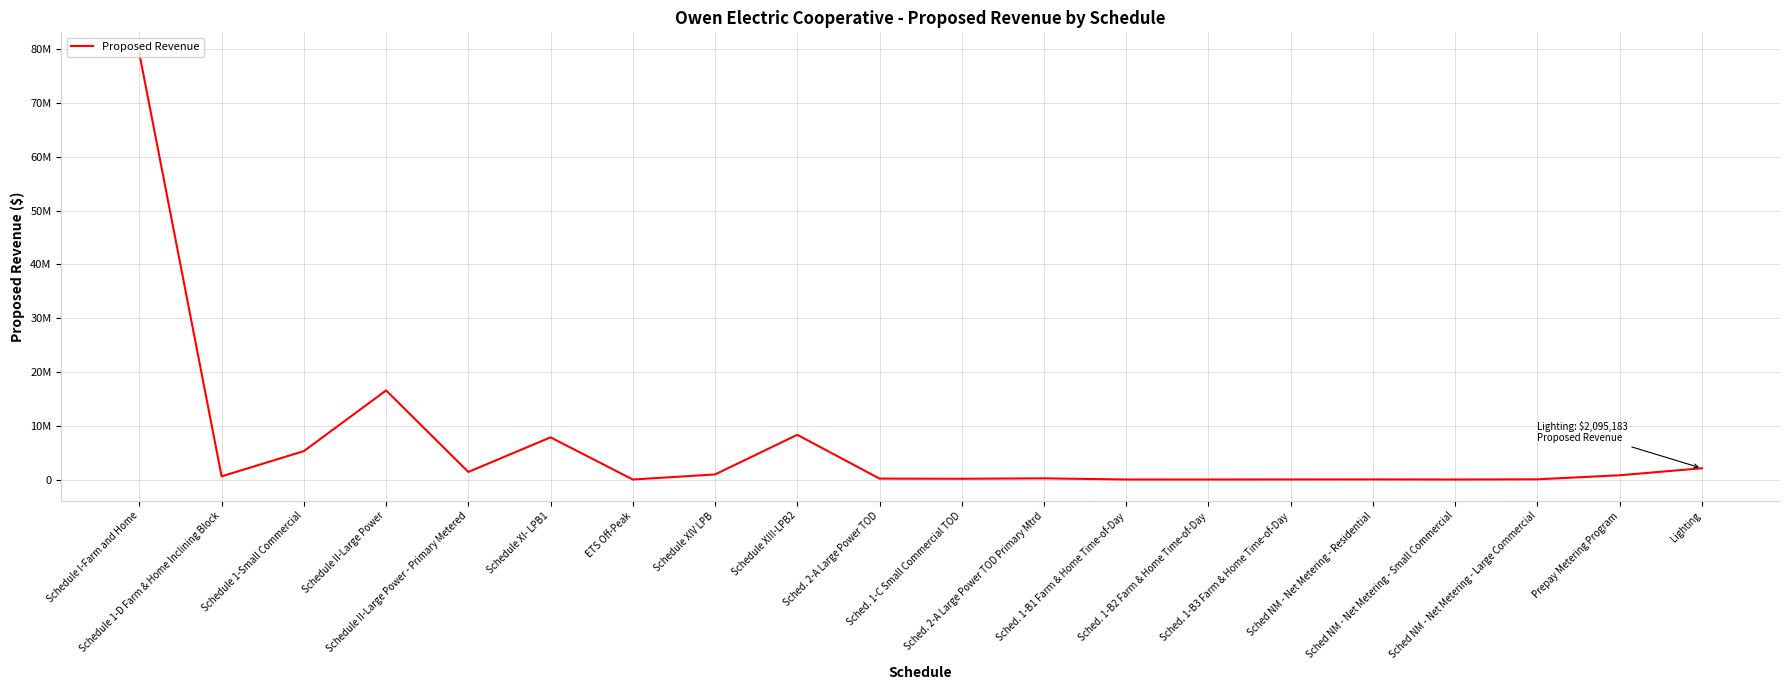

What is the label of the 4th point from the left?

Schedule II-Large Power